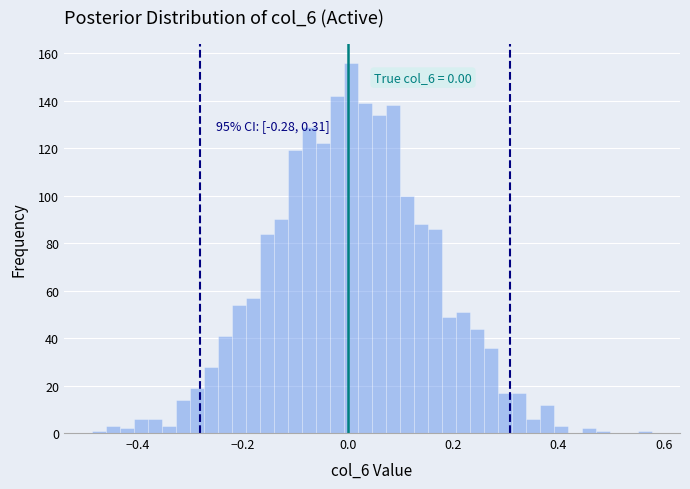

Read against the x-axis, roughly where is the centre of the tallest bar?

0.00